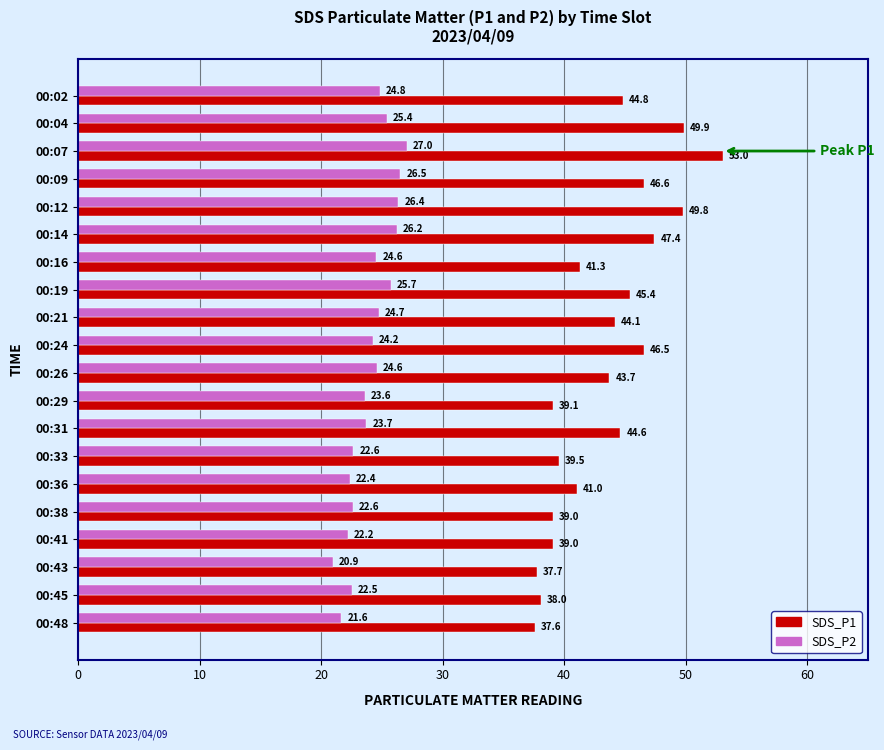

Which label corresponds to the largest value in the chart?

00:07